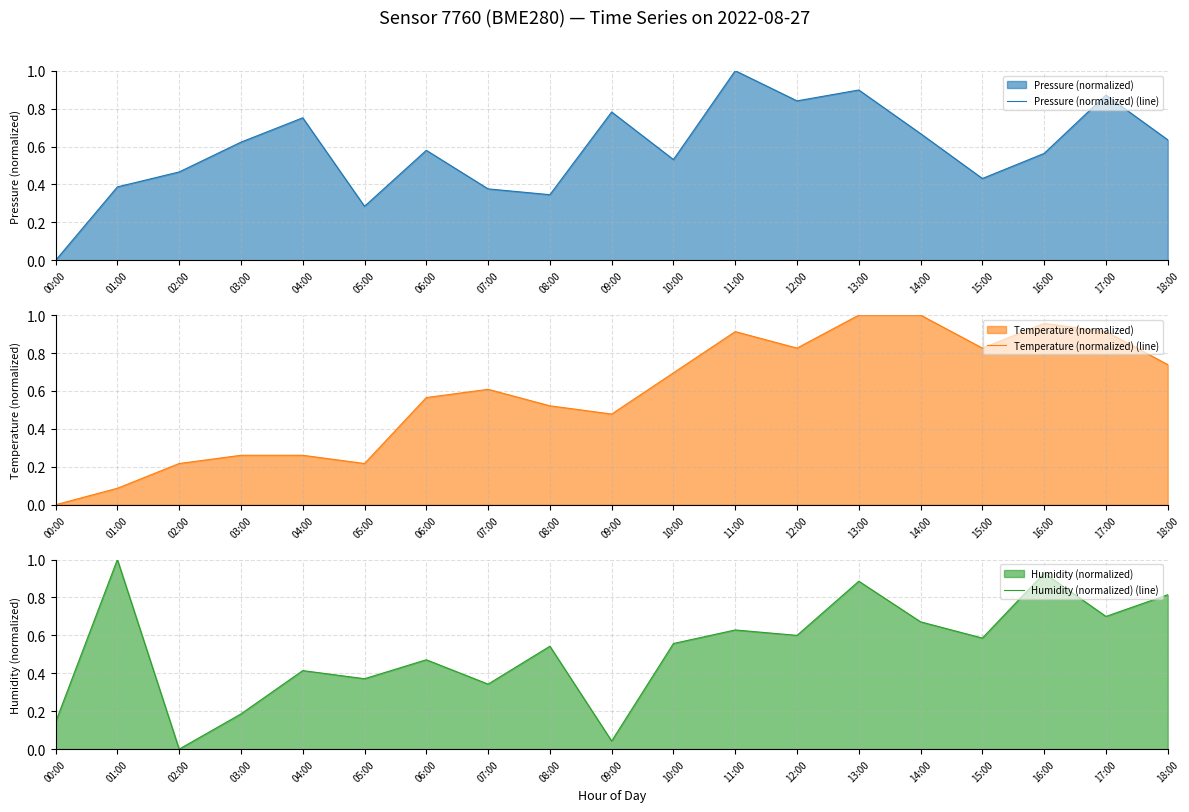

How many categories are shown in the chart?

19